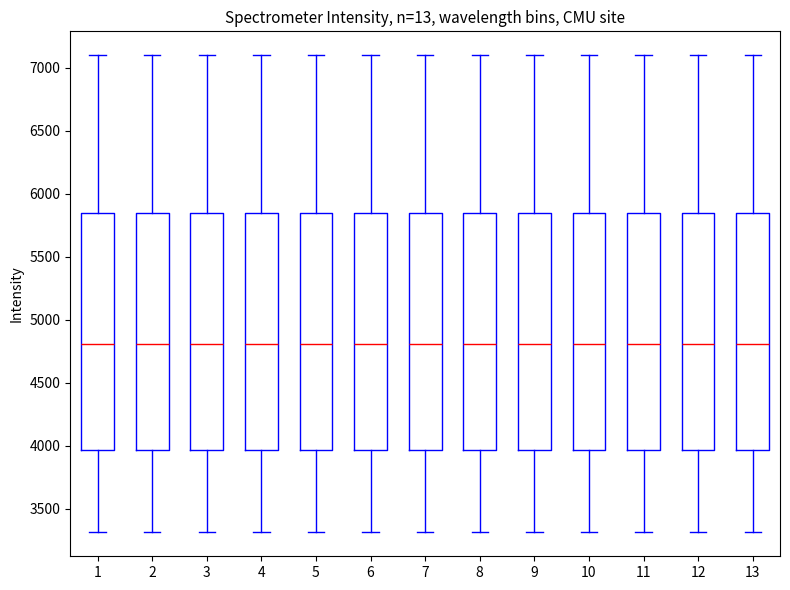

Where does the upper whisker of the box at x = 9 end on the y-axis? The values are not printed on the chart, so give them approximately, as read against the axis.

7100